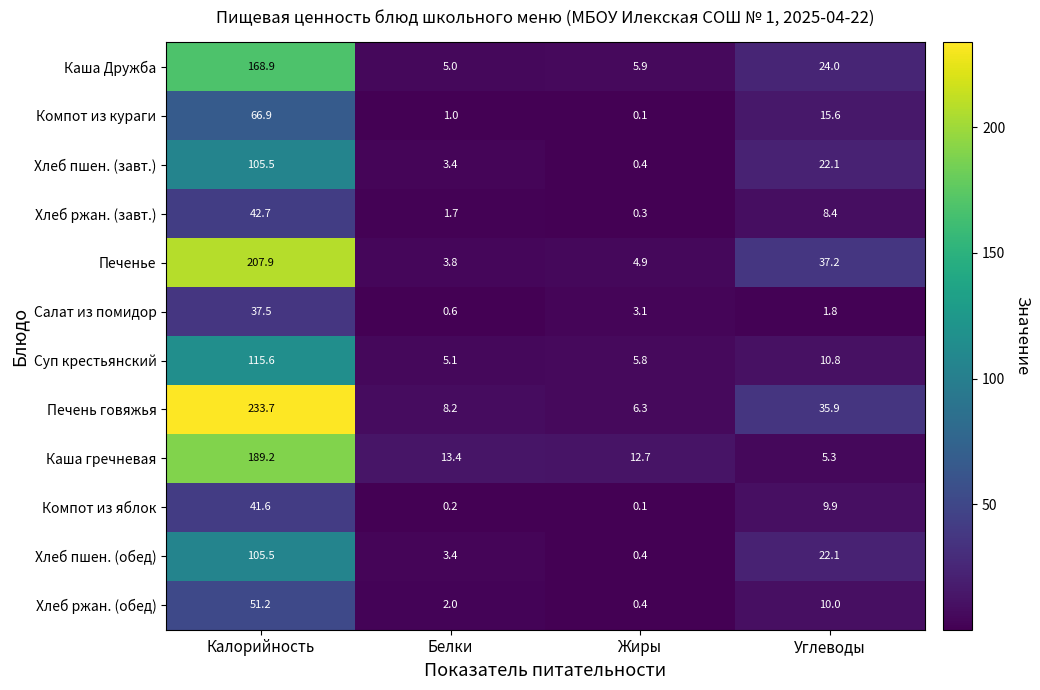

At which label does Печенье first exceed 37?

Калорийность